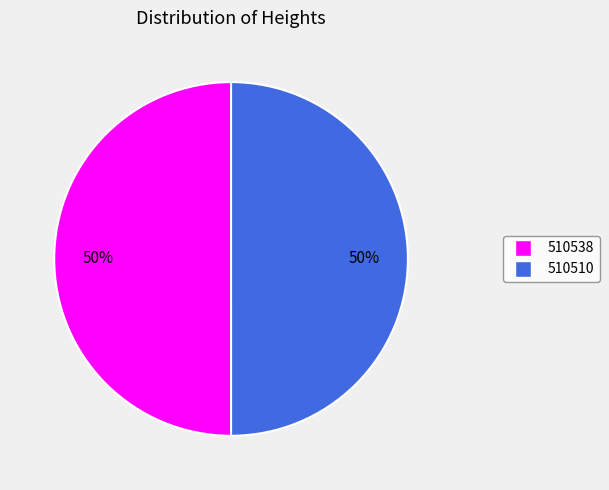

To the nearest percent, what is the average slice percentage?

50%